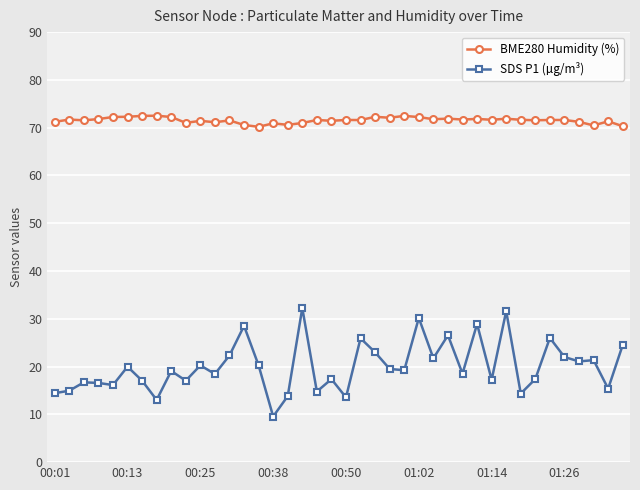

What is the lowest value of the SDS P1 (µg/m³) series?

9.6